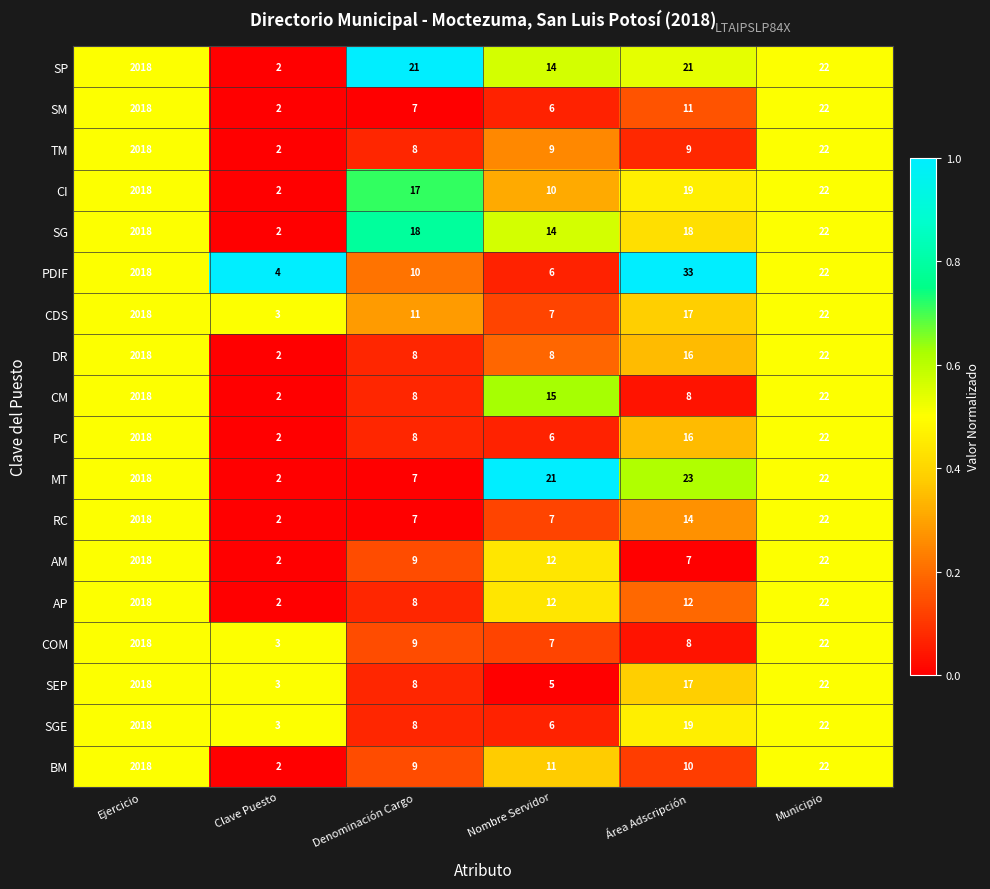

How many categories are shown in the chart?

6